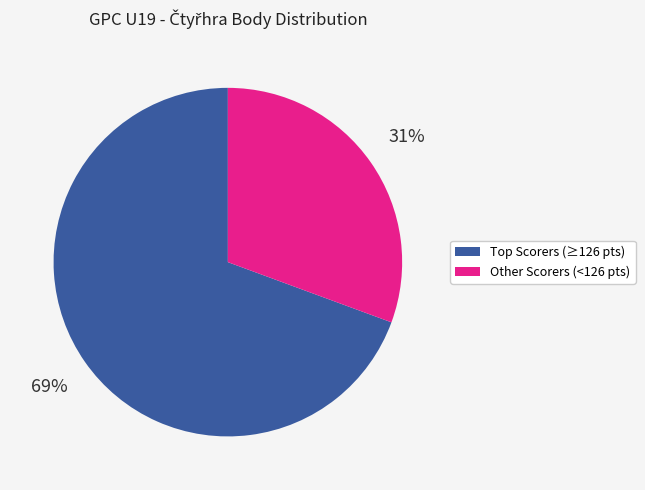

To the nearest percent, what is the average slice percentage?

50%